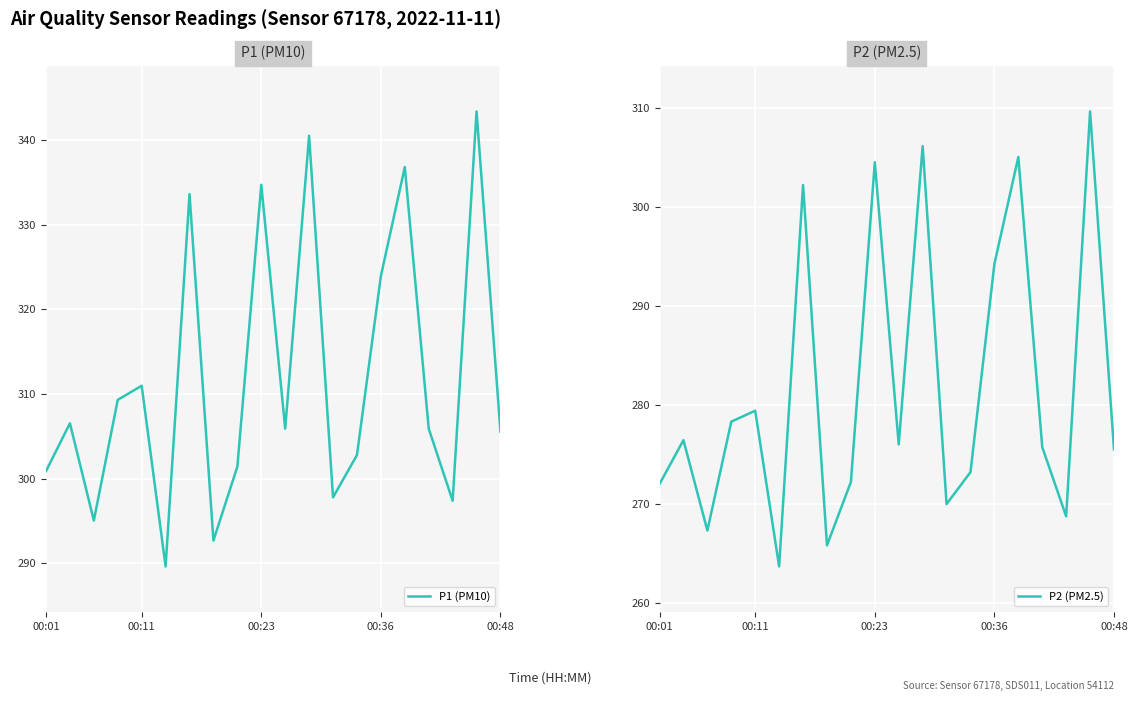

Reading left to right, extract all data points from this chart.

P1 (PM10): 300.9	306.5	295.0	309.3	311.0	289.6	333.6	292.7	301.4	334.7	305.9	340.5	297.8	302.8	323.9	336.8	305.9	297.4	343.4	305.5
P2 (PM2.5): 272.0	276.4	267.3	278.3	279.4	263.7	302.2	265.8	272.2	304.5	276.0	306.1	270.0	273.2	294.2	305.0	275.7	268.7	309.6	275.5